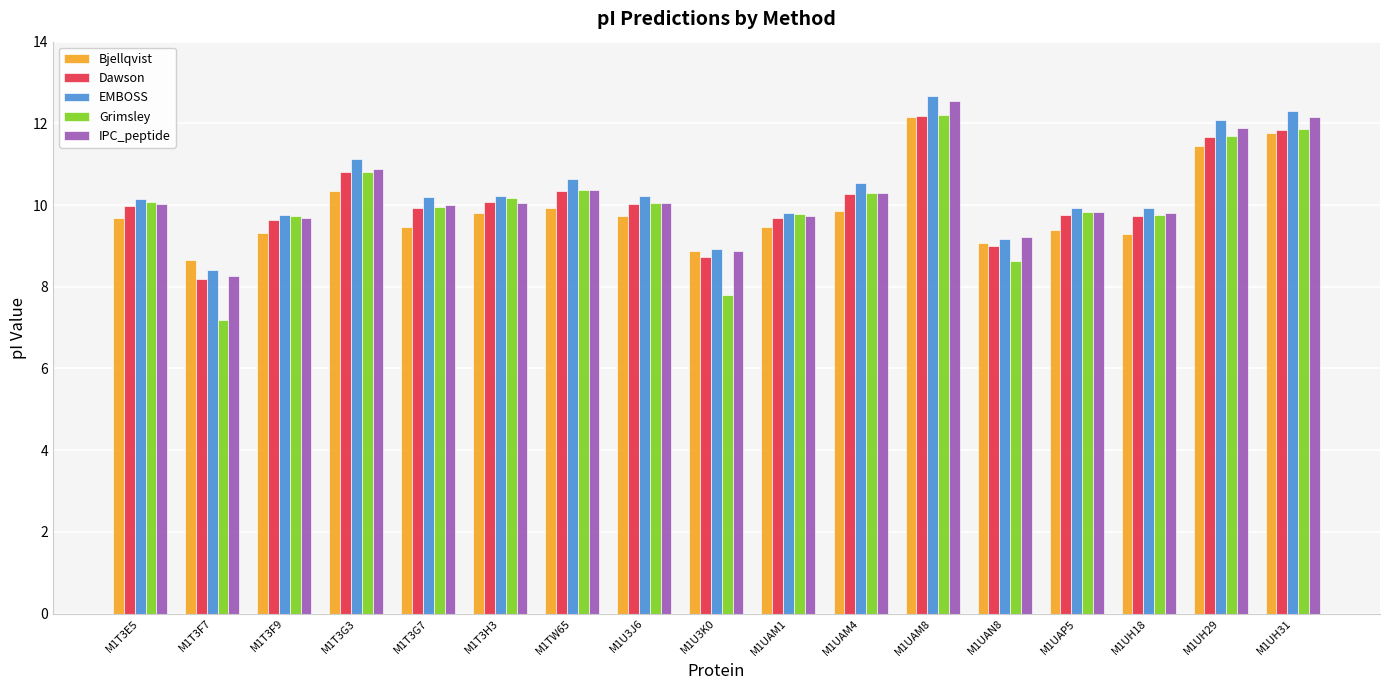

True or false: EMBOSS has a value of 14.9 at M1T3E5.

False